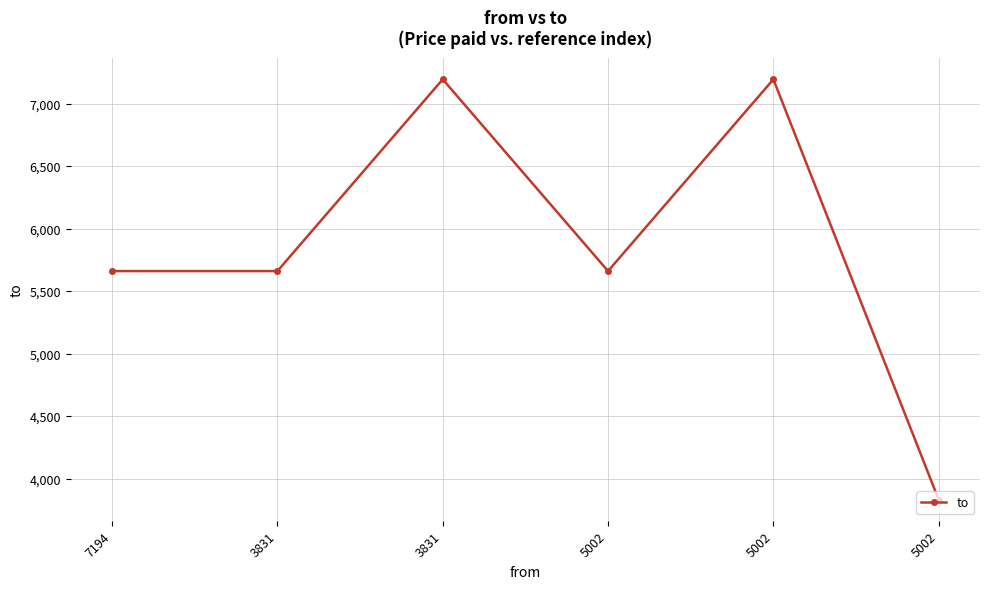

How many series are shown in this chart?

1